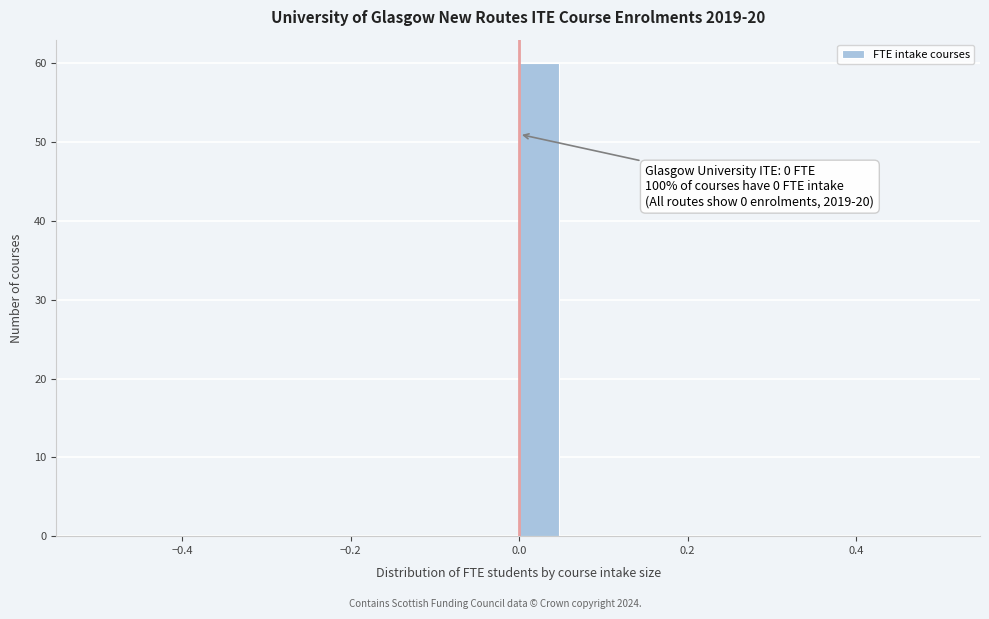

Read against the x-axis, roughly where is the centre of the tallest bar?

0.02